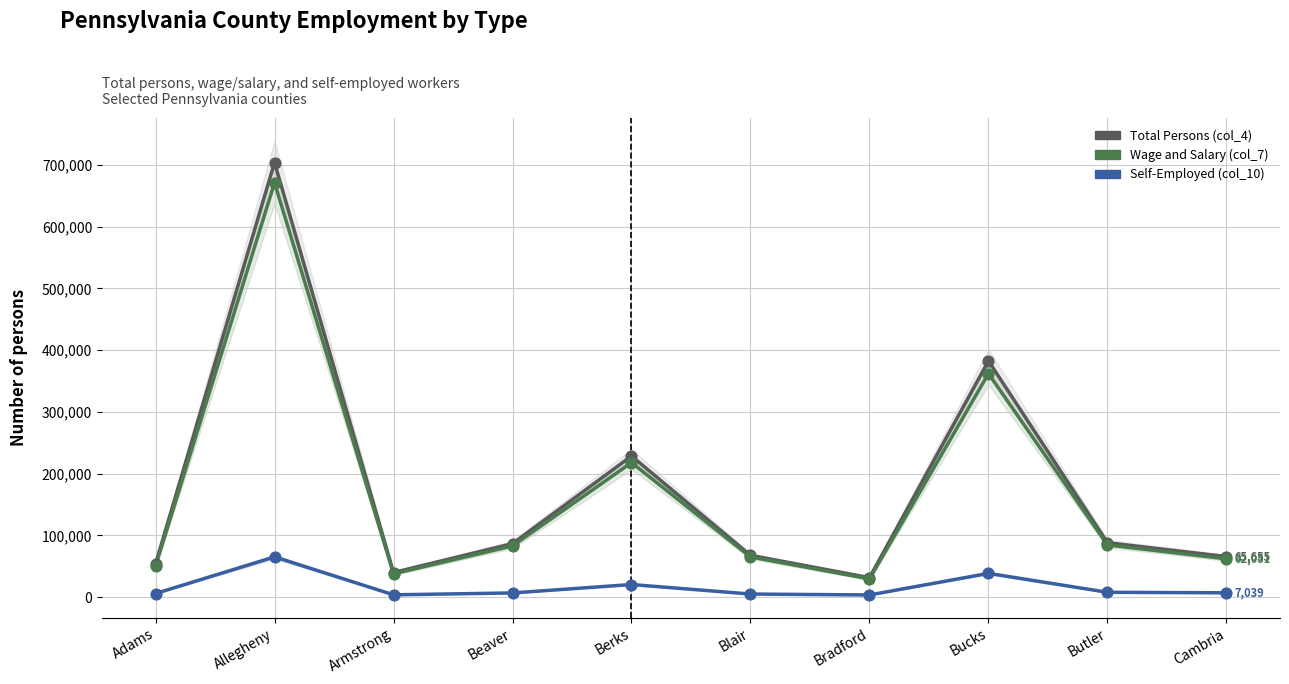

Which series reaches the minimum Y coordinate?

Self-Employed (col_10)